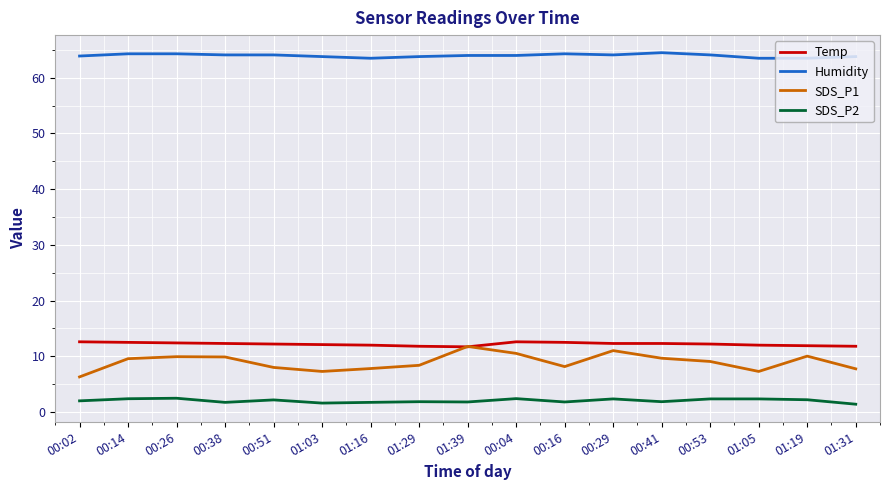

True or false: SDS_P1 and SDS_P2 intersect in this chart.

False